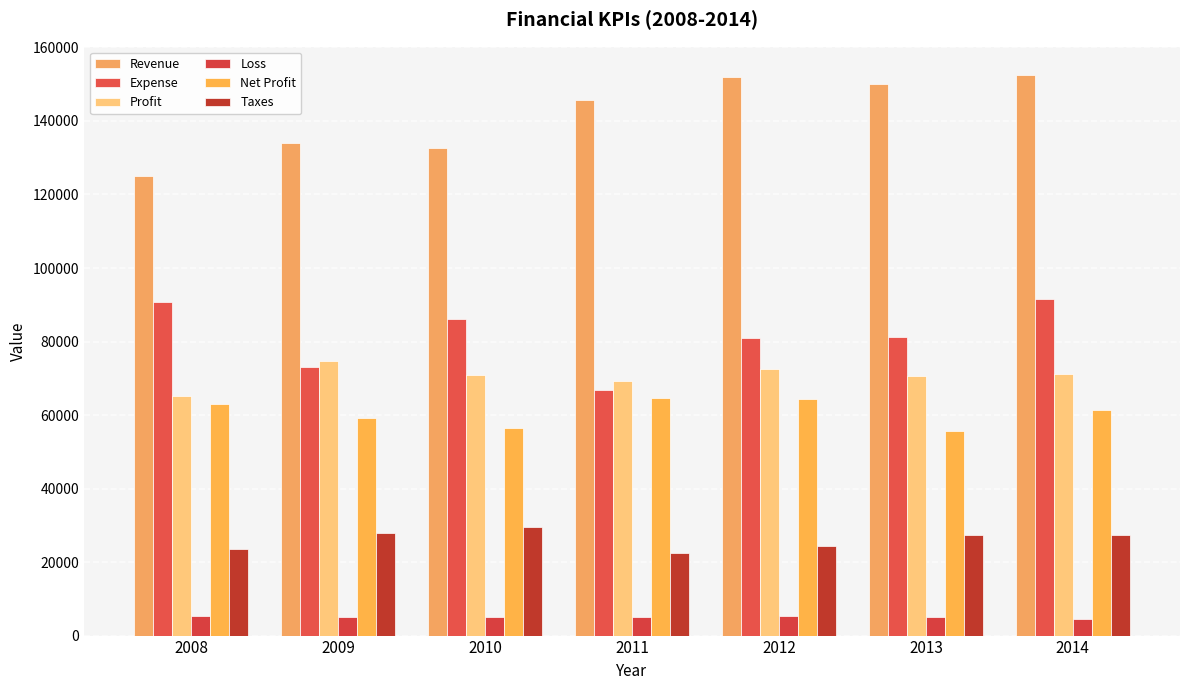

Between 2010 and 2013, which series saw the biggest shift?

Revenue